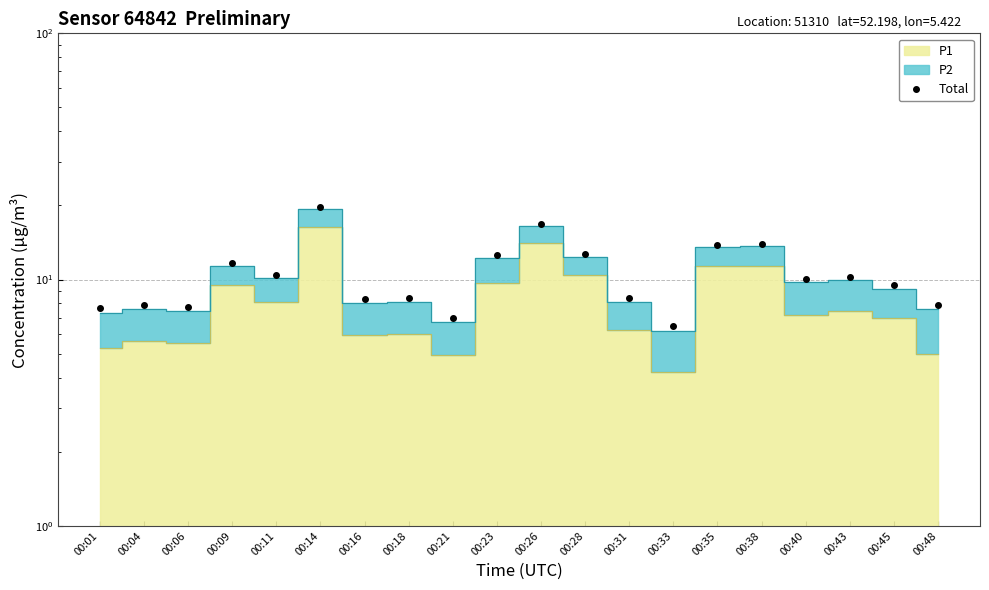

What is the difference between the second highest and second lowest values?

9.8